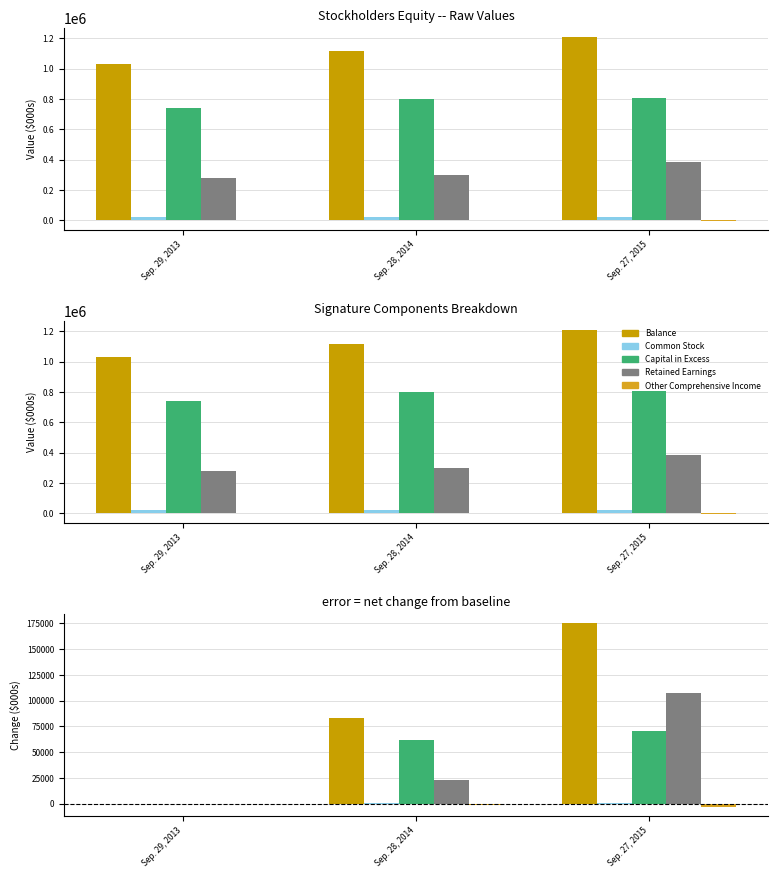

Which category has the lowest value in the Balance series?

Sep. 29, 2013